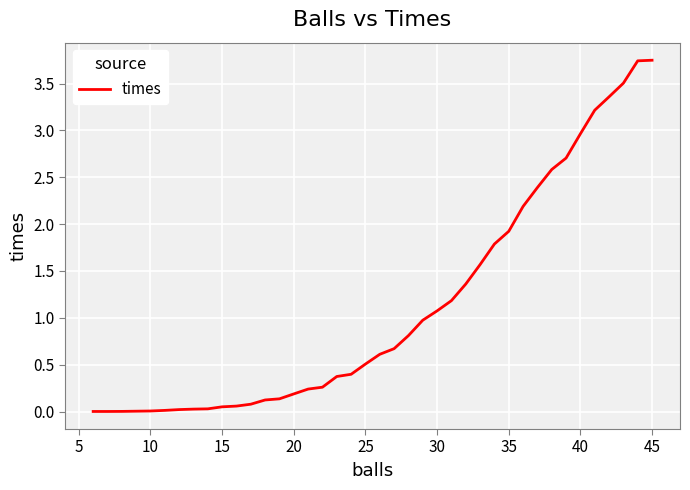

Reading left to right, extract all data points from this chart.

0.0	0.0	0.0	0.0	0.0	0.0	0.0	0.0	0.0	0.1	0.1	0.1	0.1	0.1	0.2	0.2	0.3	0.4	0.4	0.5	0.6	0.7	0.8	1.0	1.1	1.2	1.4	1.6	1.8	1.9	2.2	2.4	2.6	2.7	3.0	3.2	3.4	3.5	3.7	3.7